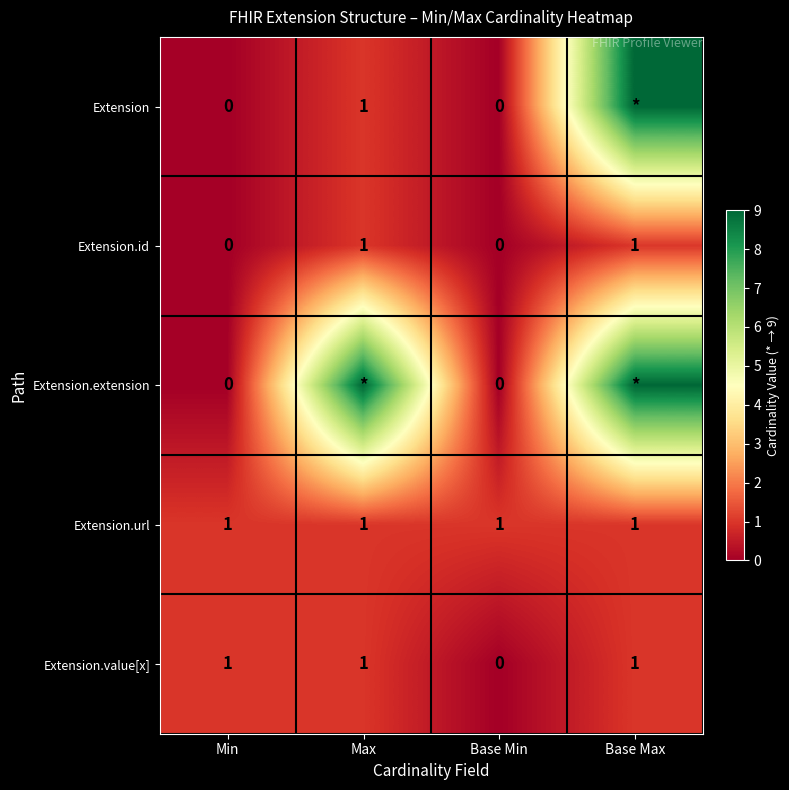

What is the sum of all Extension.value[x] values?

3